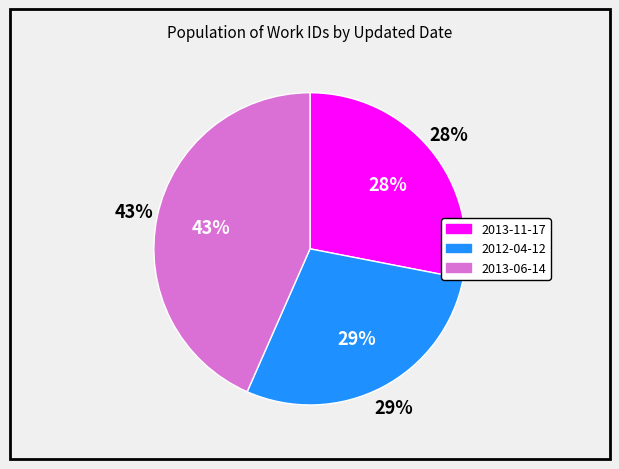

To the nearest percent, what portion does 2013-11-17 represent?

28%